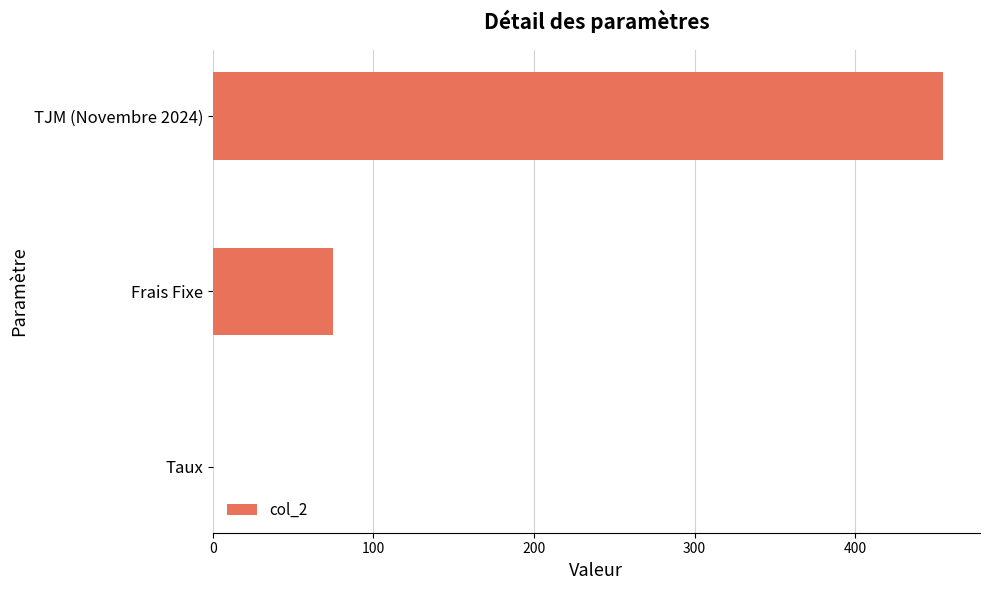

What is the sum of all values?

530.1